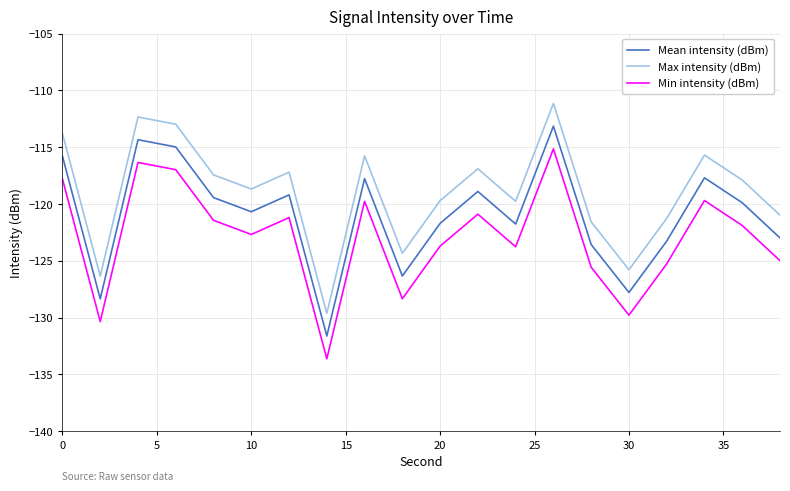

What is the minimum value for Max intensity (dBm)?

-129.6